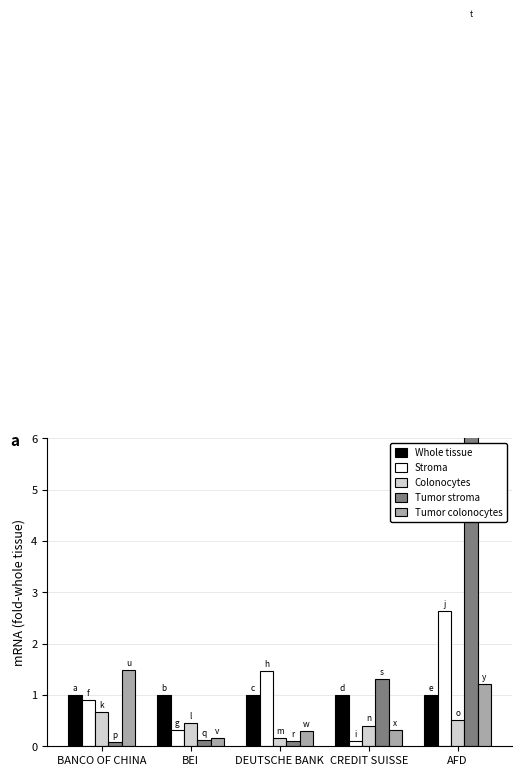

What is the label of the 2nd bar from the right?

CREDIT SUISSE